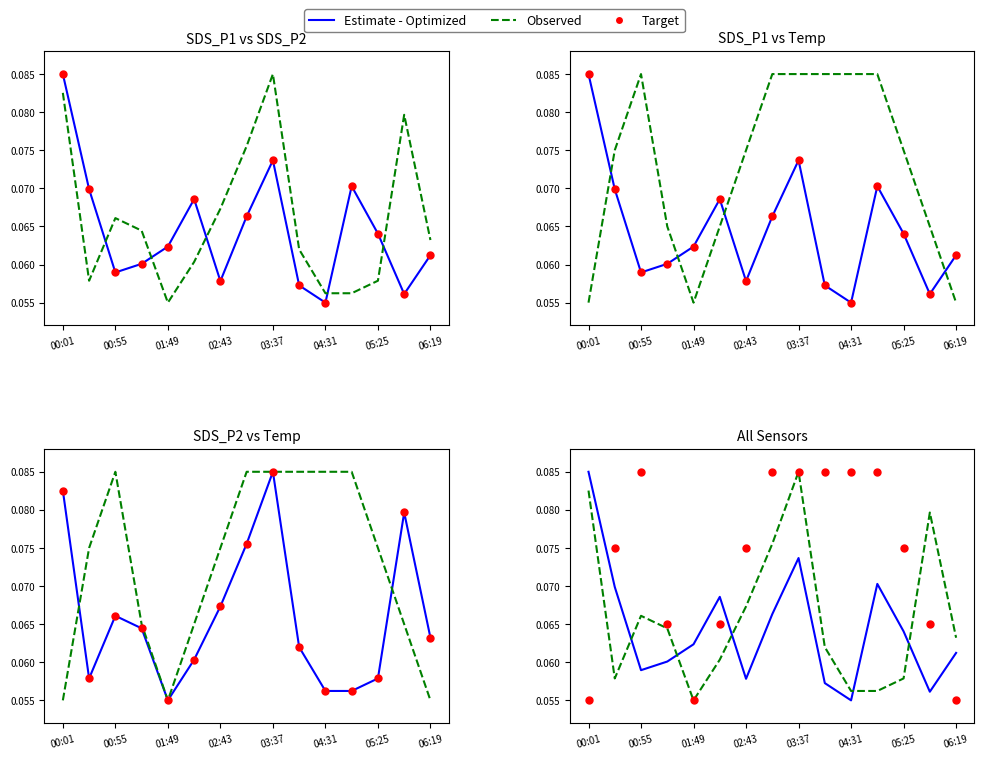

Which series contains the highest Y value?

Estimate - Optimized